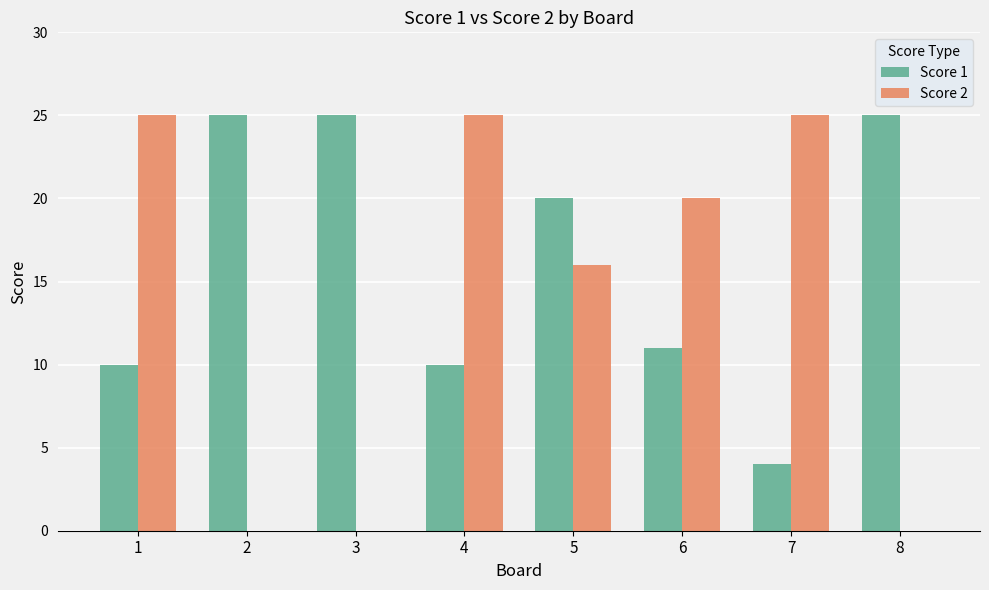

Is the value of Score 2 at 3 greater than the value of Score 1 at 1?

No